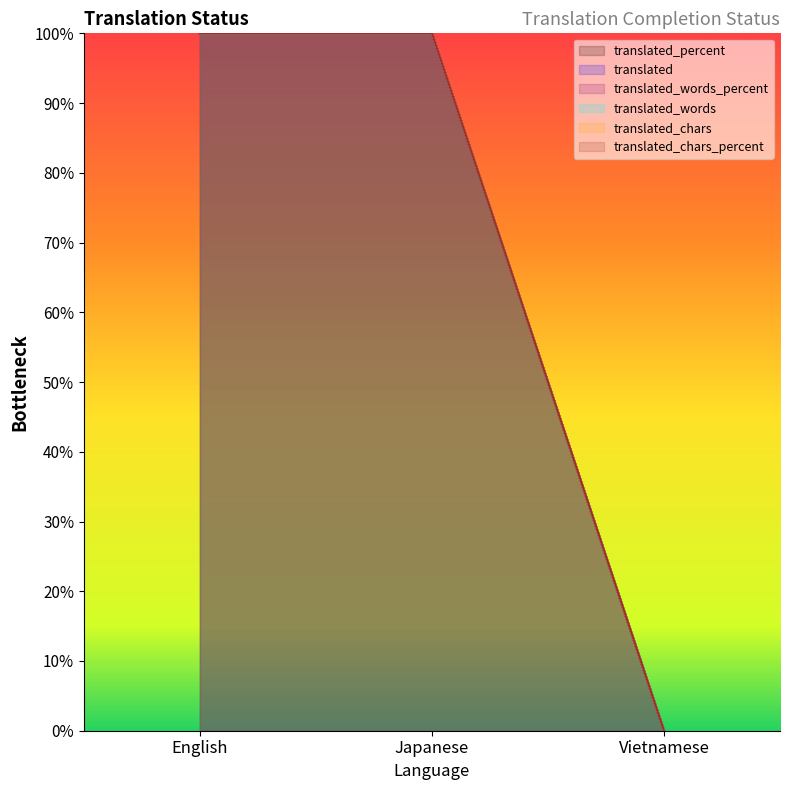

How many series are shown in this chart?

6